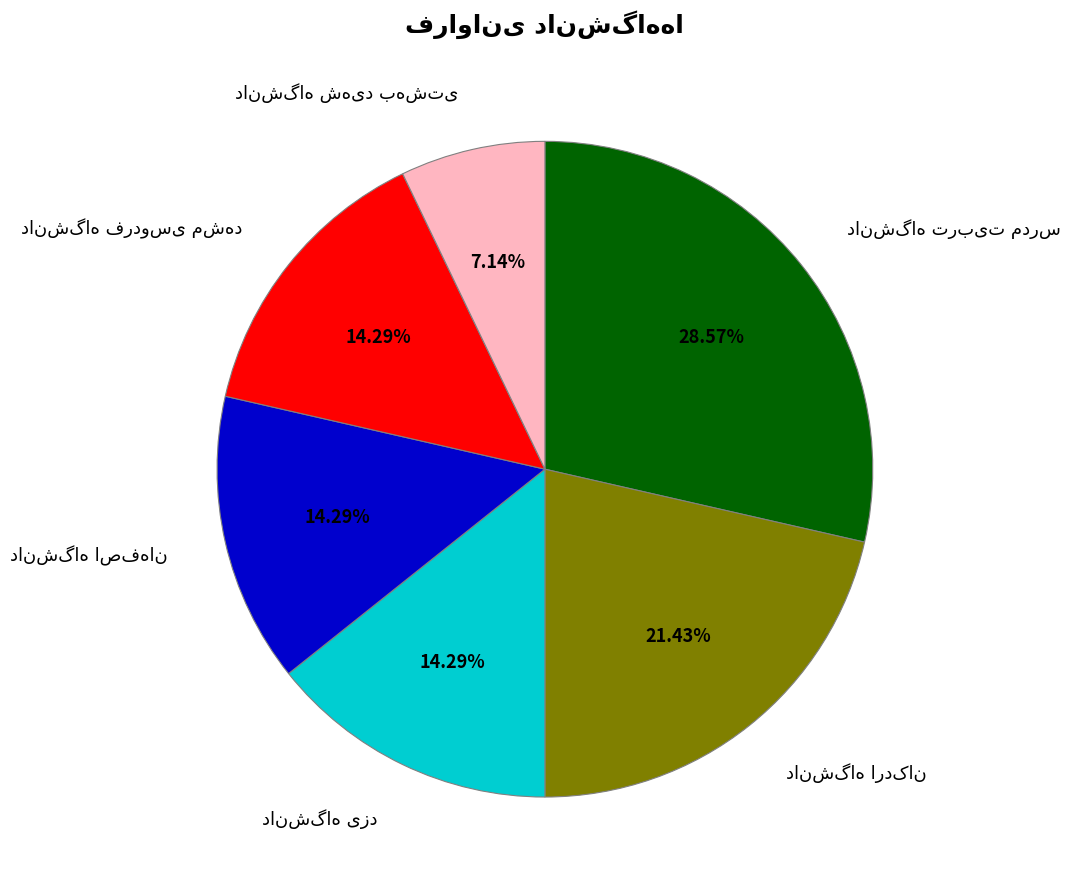

Does any single category account for the majority?

No